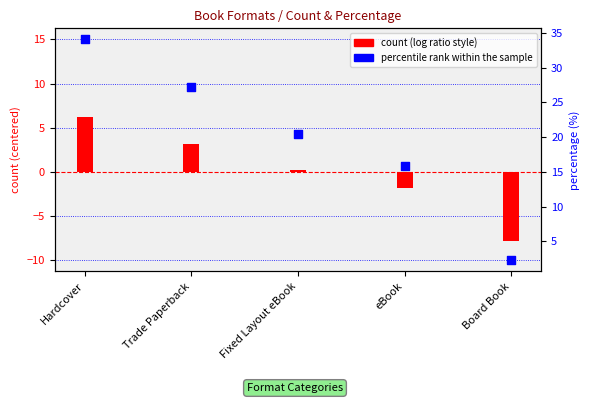

What is the change in value from Fixed Layout eBook to eBook?

-4.5